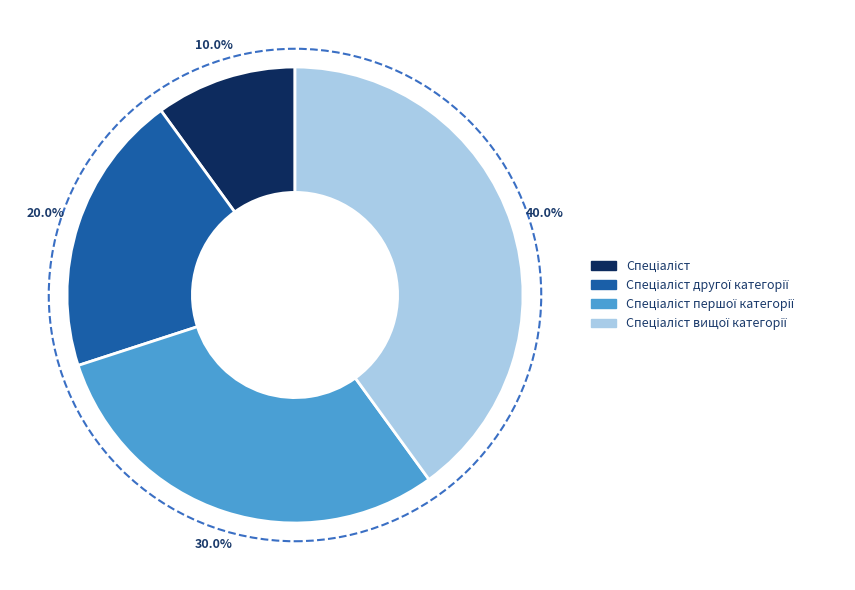

To the nearest percent, what is the average slice percentage?

25%